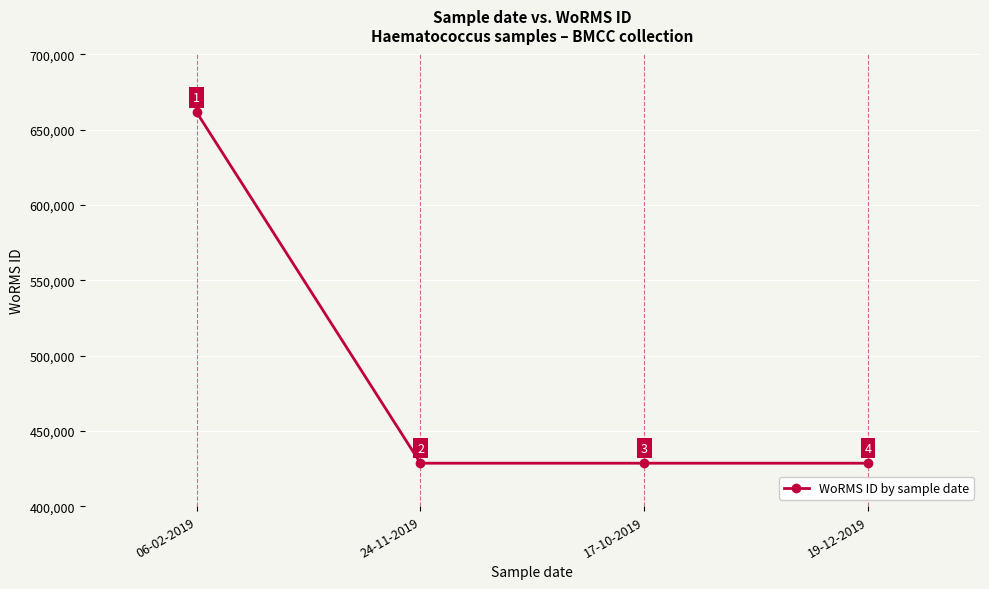

What is the maximum value shown in the chart?

661559